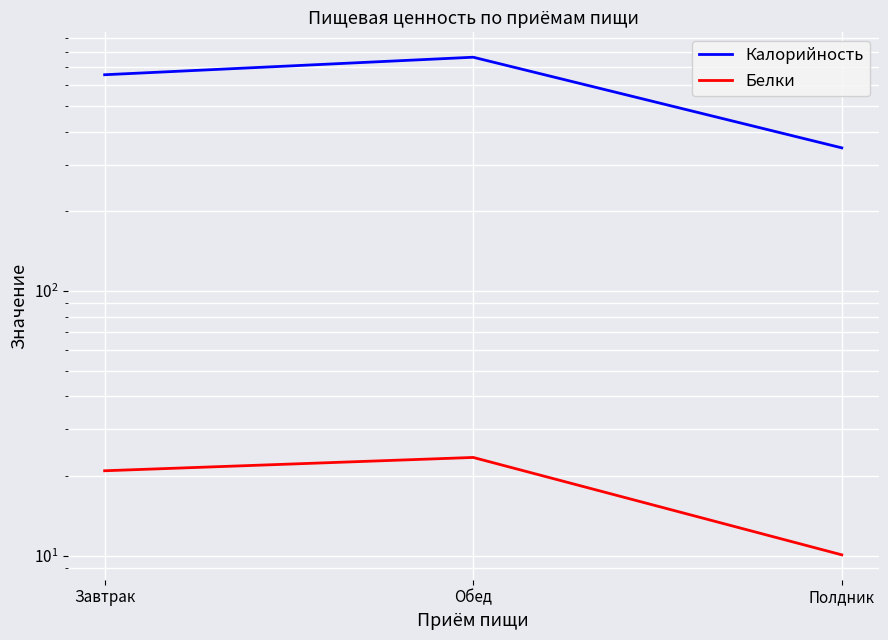

What is the label of the 2nd point from the right?

Обед